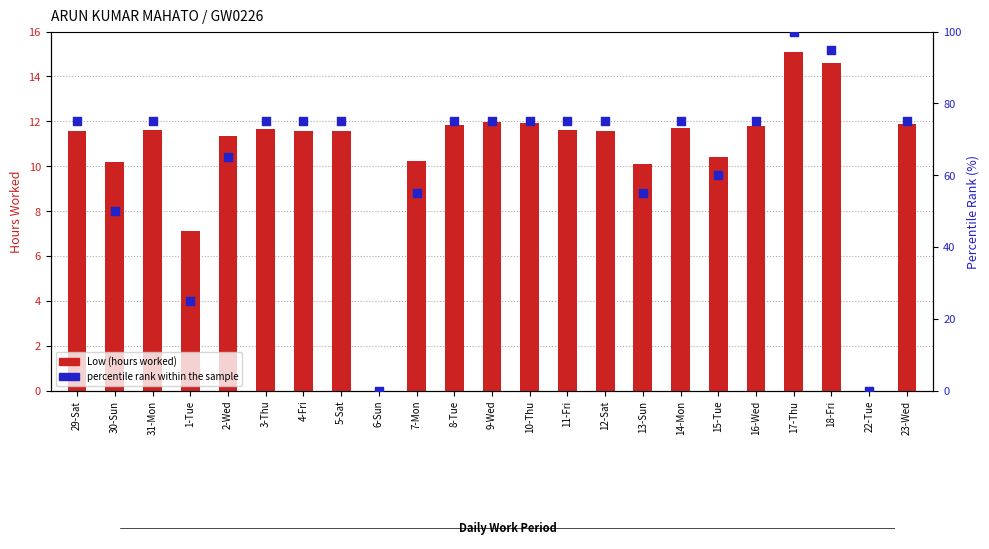

Is the value of percentile rank within the sample at 15-Tue greater than the value of Low (hours worked) at 15-Tue?

Yes